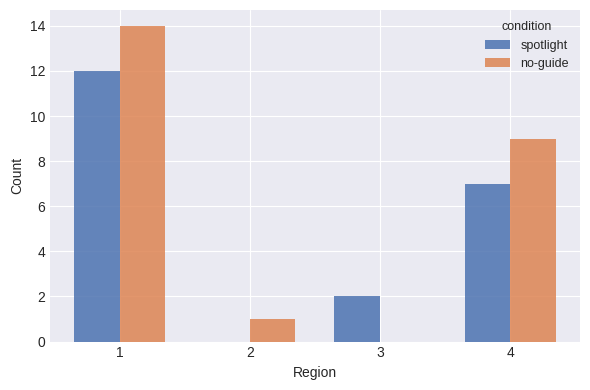

What is the sum of all no-guide values?

24